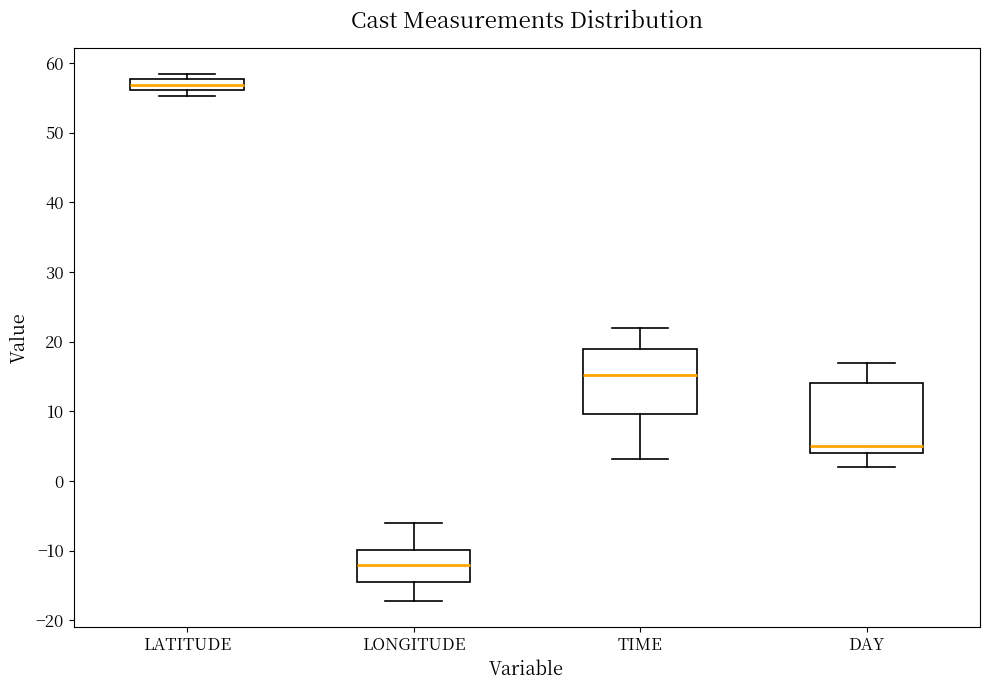

Where is the upper edge of the box for LATITUDE on the y-axis? The values are not printed on the chart, so give them approximately, as read against the axis.

58